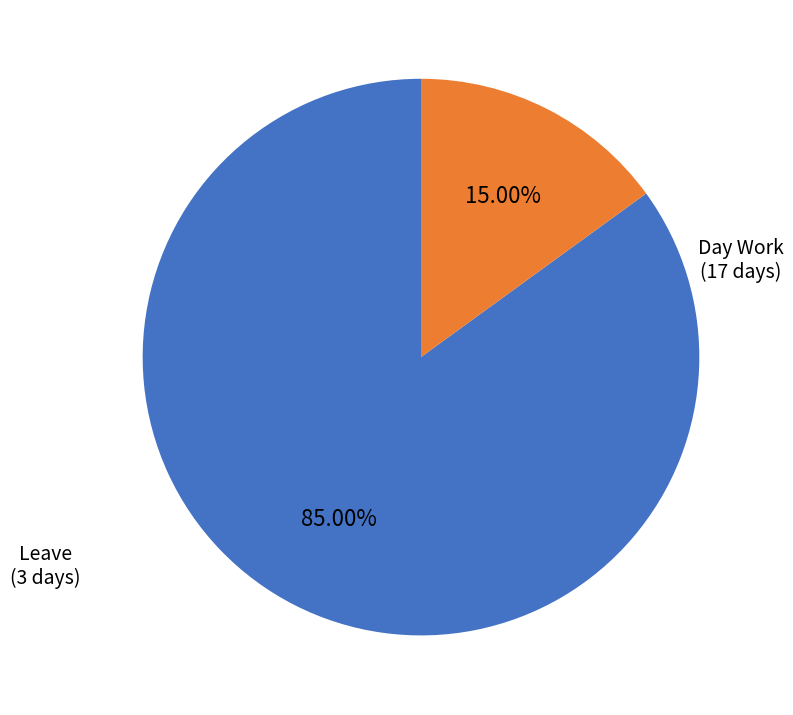

Count the number of slices in the pie.

2